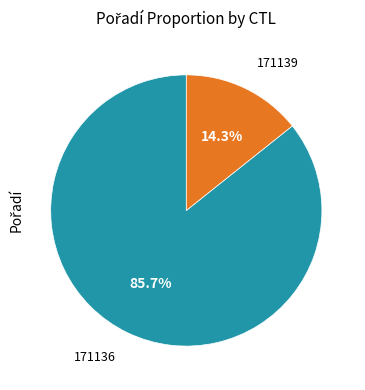

Is there any slice that represents more than half of the pie?

Yes